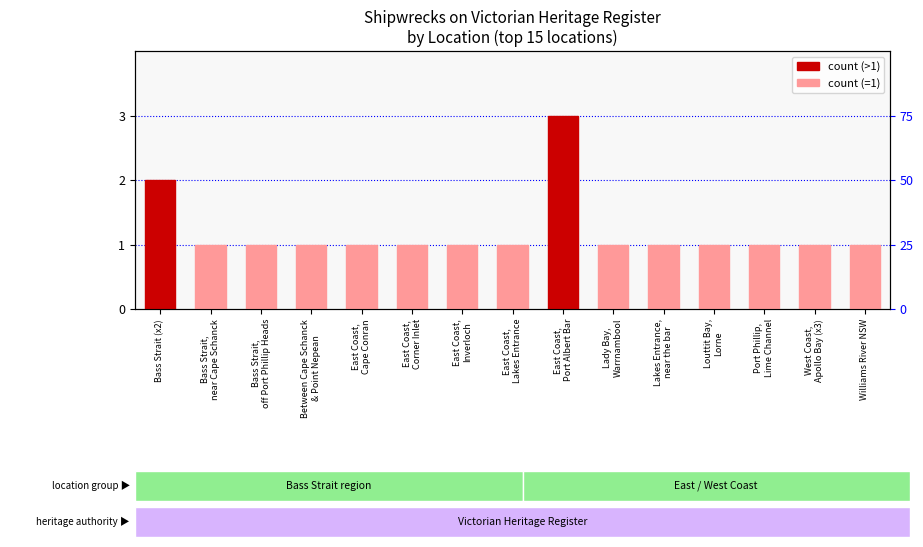

List the labels in order of value, largest first.

East Coast,
Port Albert Bar, Bass Strait (x2), Bass Strait,
near Cape Schanck, Bass Strait,
off Port Phillip Heads, Between Cape Schanck
& Point Nepean, East Coast,
Cape Conran, East Coast,
Corner Inlet, East Coast,
Inverloch, East Coast,
Lakes Entrance, Lady Bay,
Warrnambool, Lakes Entrance,
near the bar, Louttit Bay,
Lorne, Port Phillip,
Lime Channel, West Coast,
Apollo Bay (x3), Williams River NSW